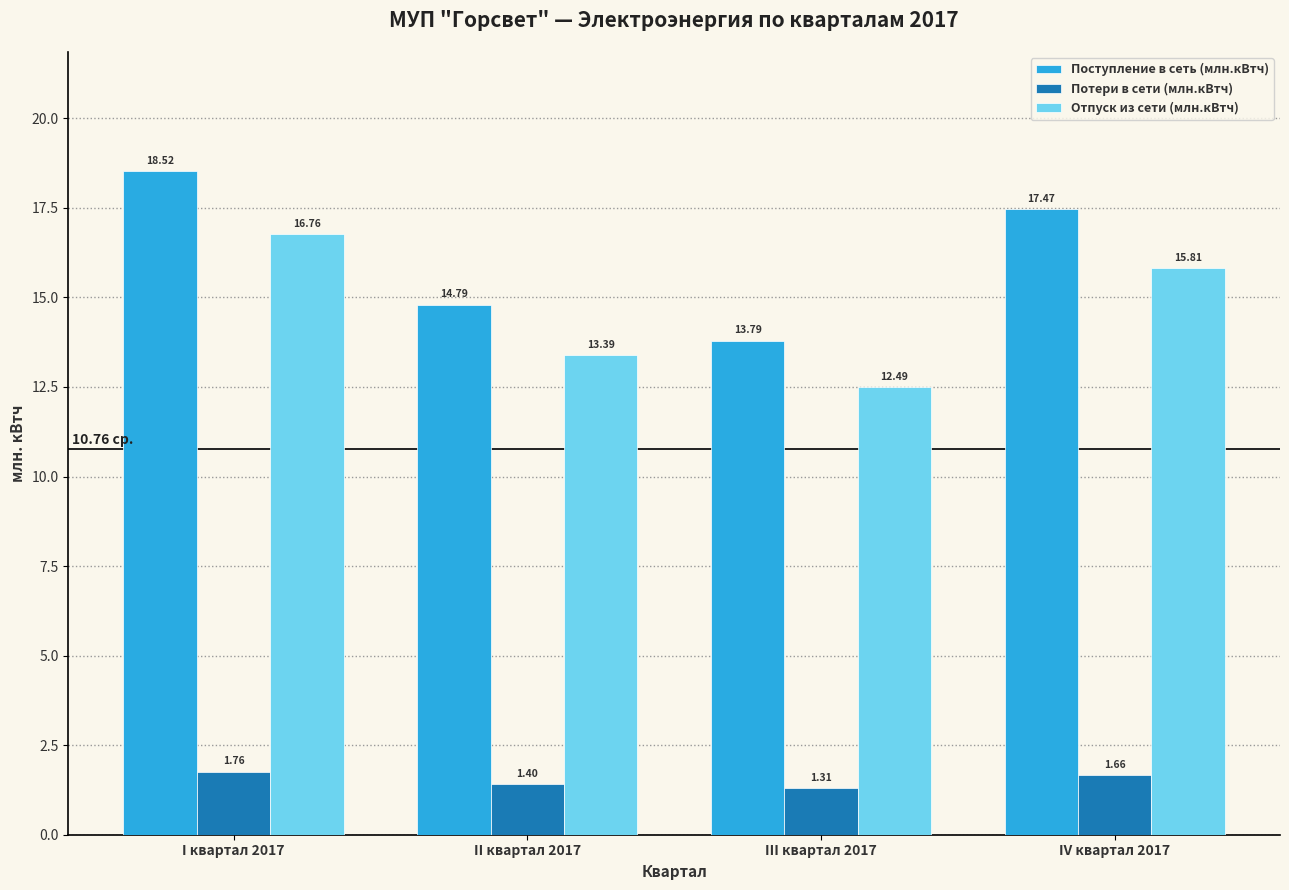

Which series has the largest range (max minus min)?

Поступление в сеть (млн.кВтч)